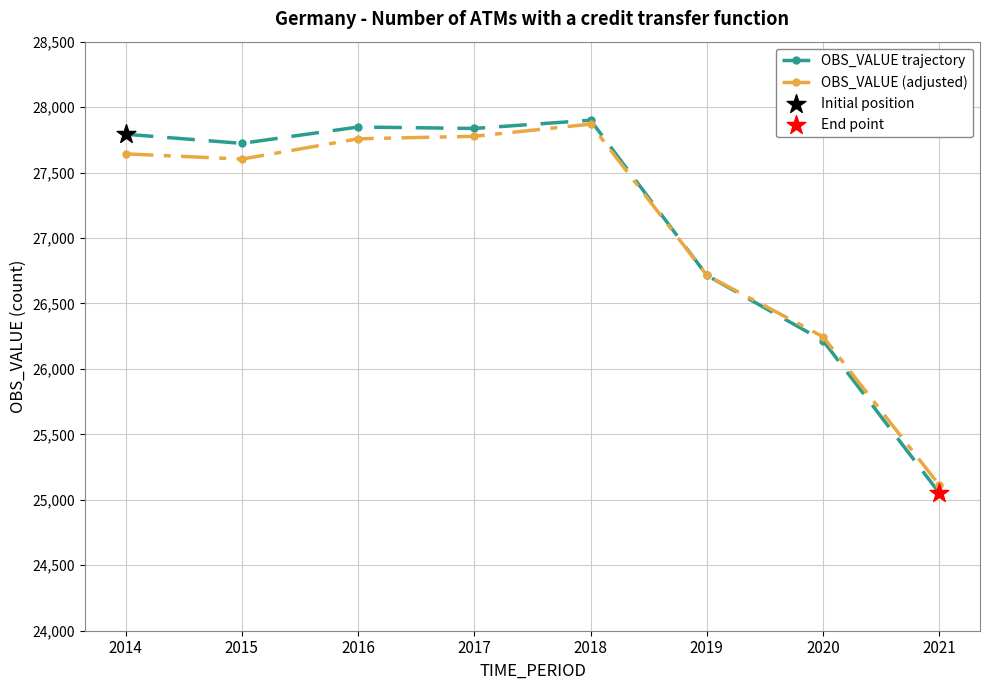

At how many categories does at least one series exceed 27621?

5